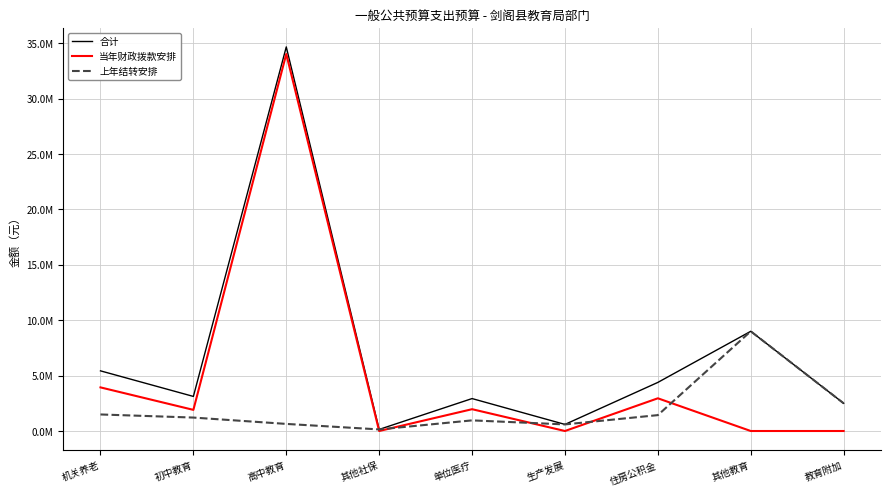

Does the chart have visible grid lines?

Yes